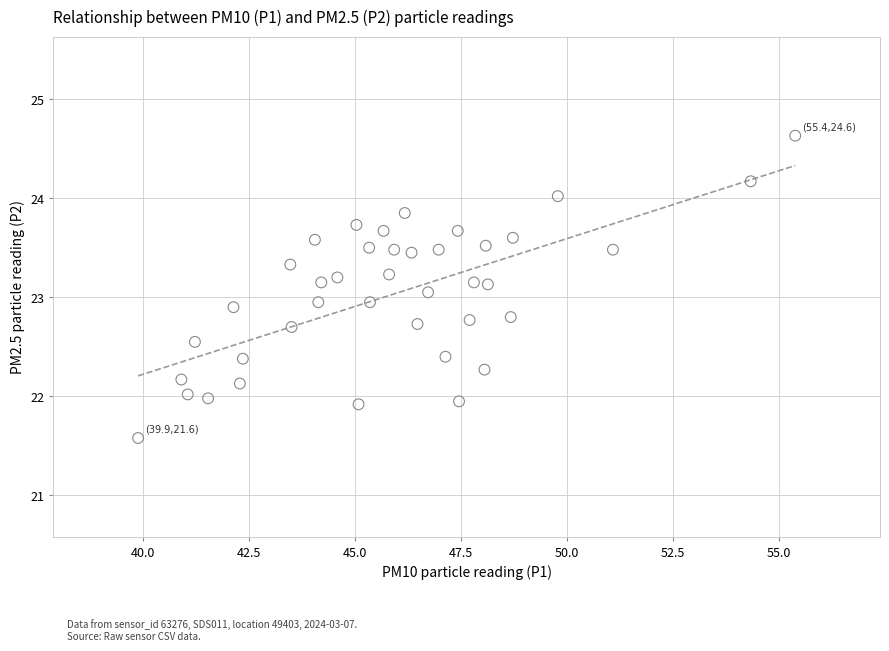

What is the range of X values (max minus min)?

15.5